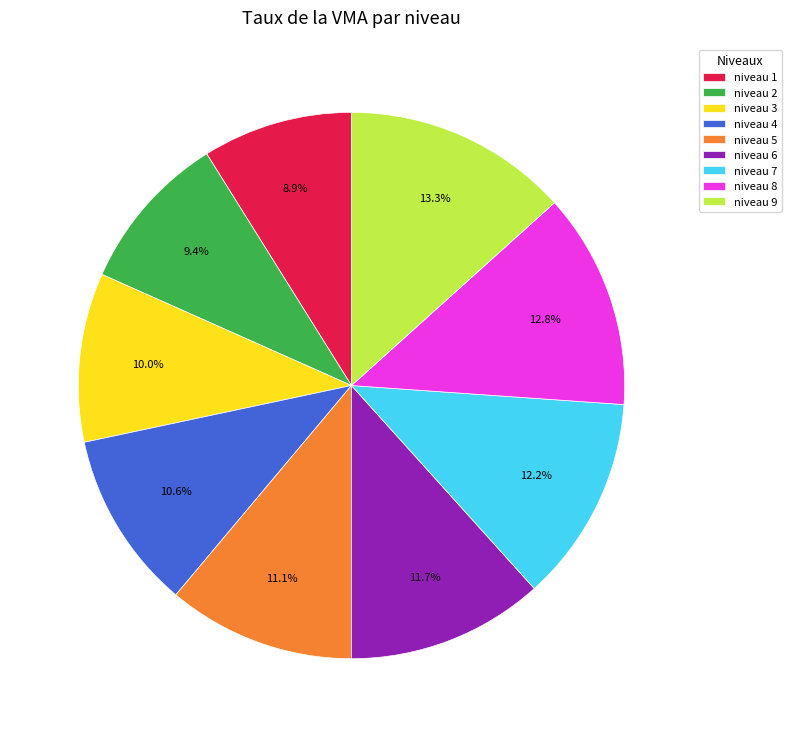

To the nearest percent, what is the difference between the niveau 6 and niveau 9 slice percentages?

2%